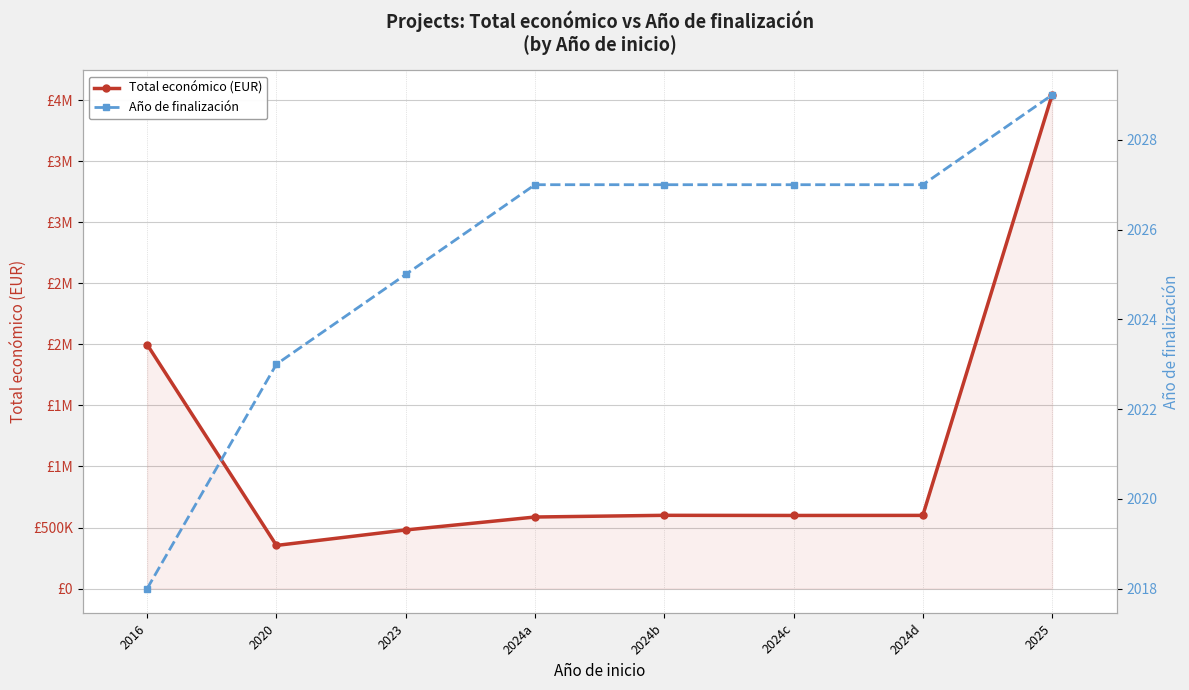

Is the value of Año de finalización at 2024a greater than the value of Total económico (EUR) at 2024b?

No